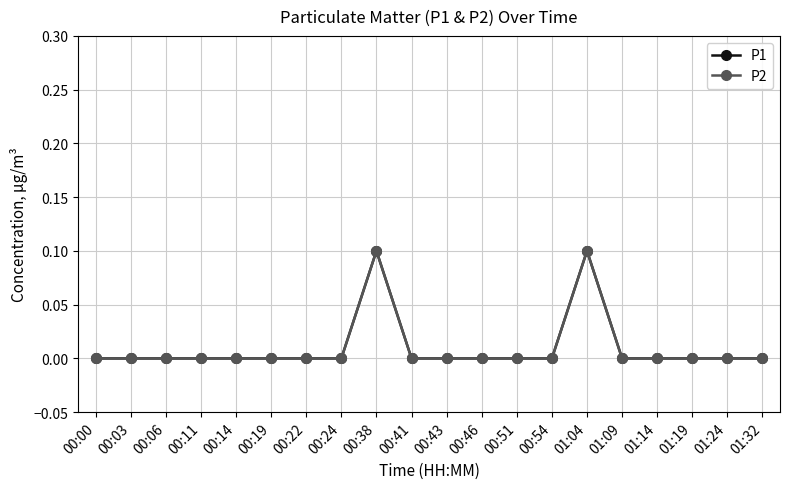

Which series changed the most between 00:11 and 00:43?

P1